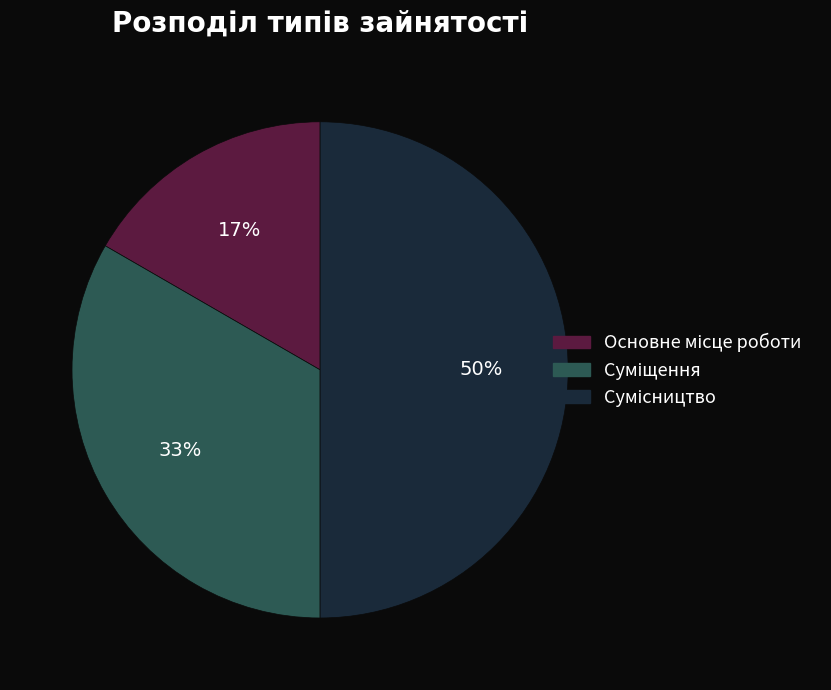

To the nearest percent, what is the difference between the largest and smallest slice percentages?

33%